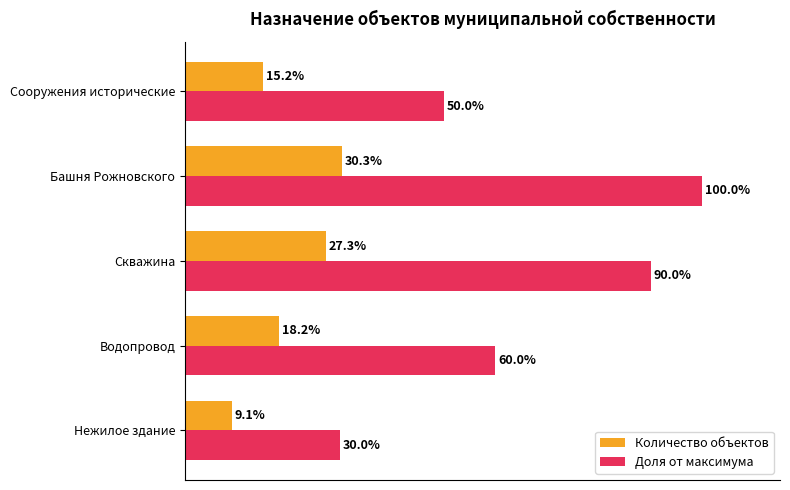

At which label is Количество объектов closest to 19?

Водопровод